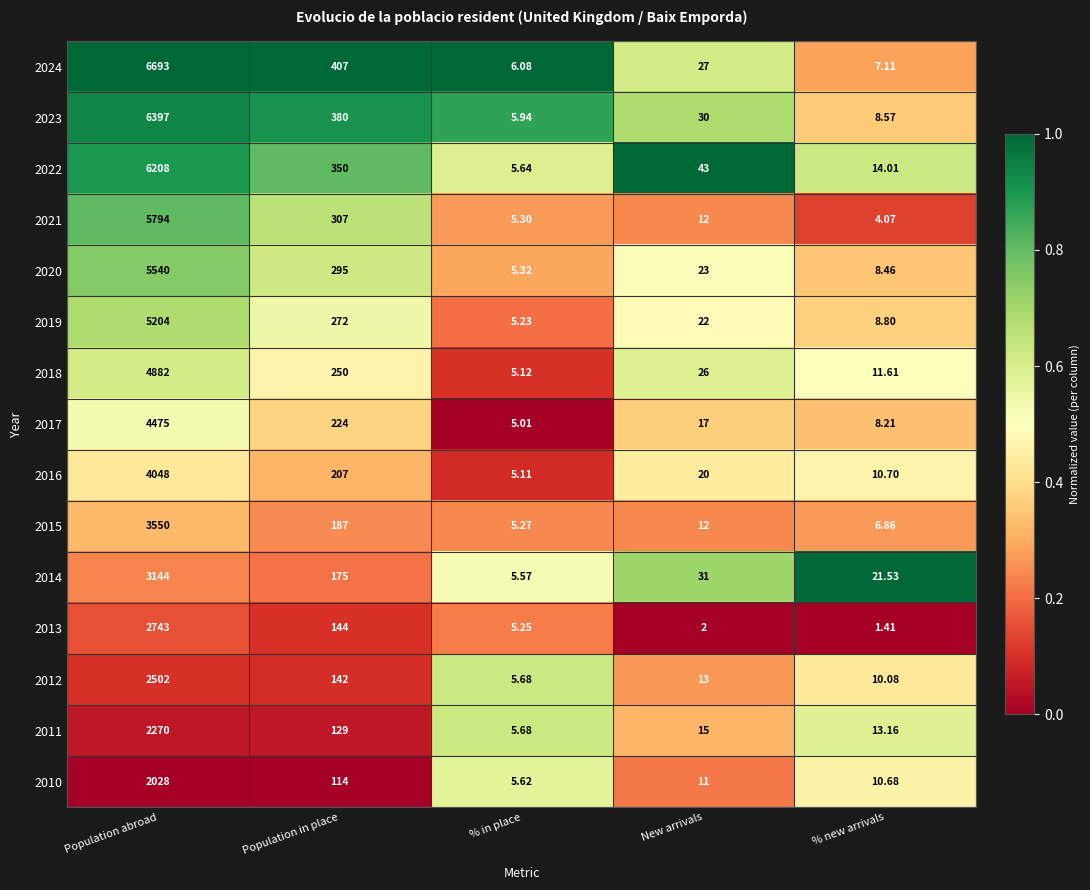

Where does the 2021 series first go above 12?

Population abroad